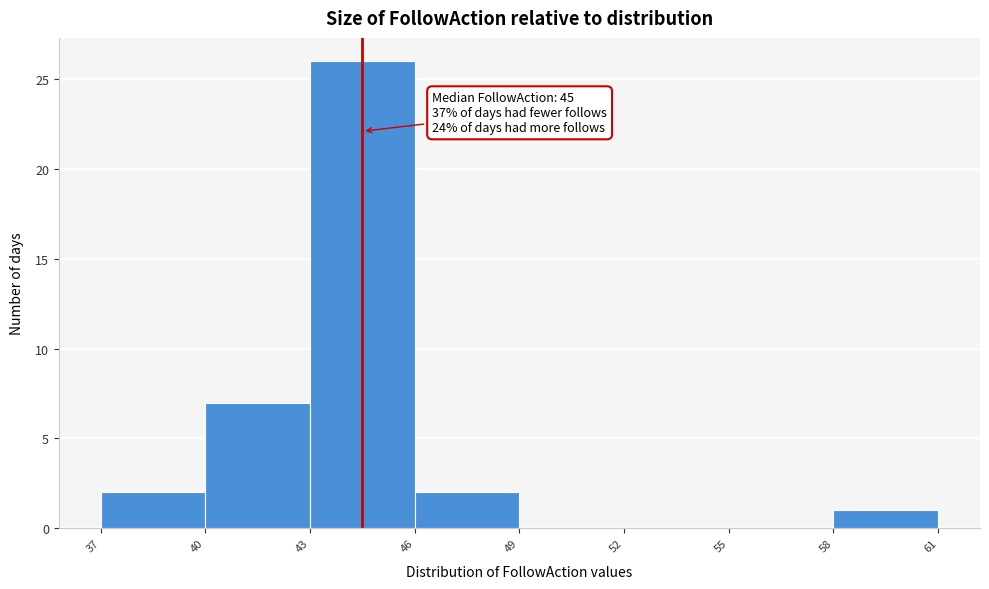

Reading right to left, what are all the values shown in this chart?

58=1	55=0	52=0	49=0	46=2	43=26	40=7	37=2